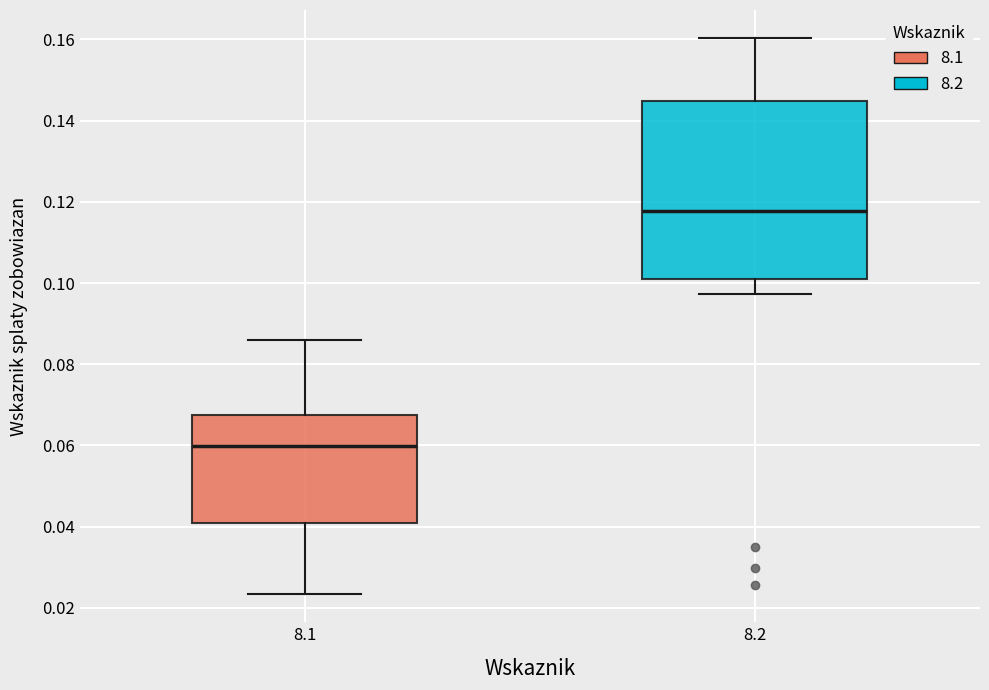

Reading left to right, transcribe this box plot: for each box, give where its median line is, the range the box spans, and where its two whiskers end, as read against the y-axis. The values are not printed on the chart, so give them approximately, as read against the axis.

8.1: median 0.060, box 0.040 to 0.068, whiskers 0.024 to 0.086
8.2: median 0.118, box 0.100 to 0.144, whiskers 0.098 to 0.160